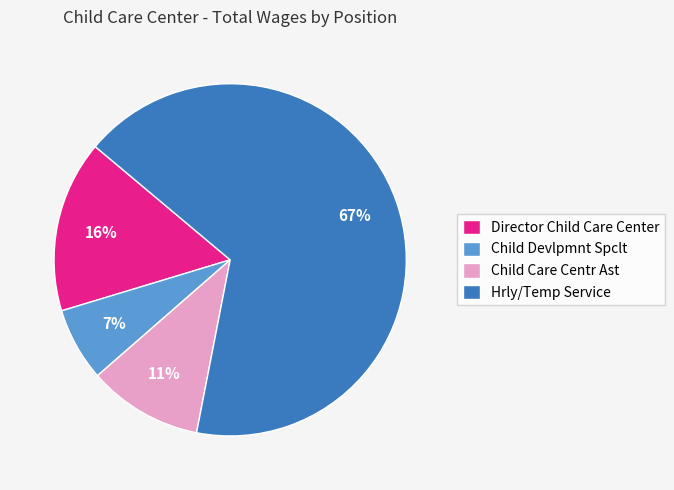

Which has a higher value, Child Care Centr Ast or Child Devlpmnt Spclt?

Child Care Centr Ast